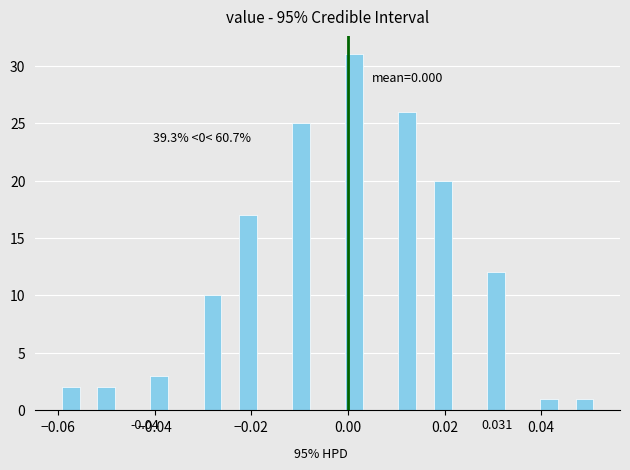

Read against the x-axis, roughly where is the centre of the tallest bar?

0.002